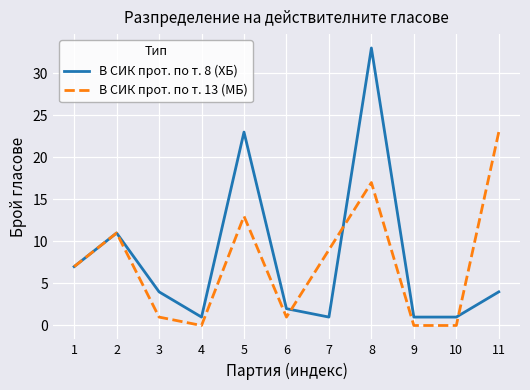

What is the maximum value shown in the chart?

33